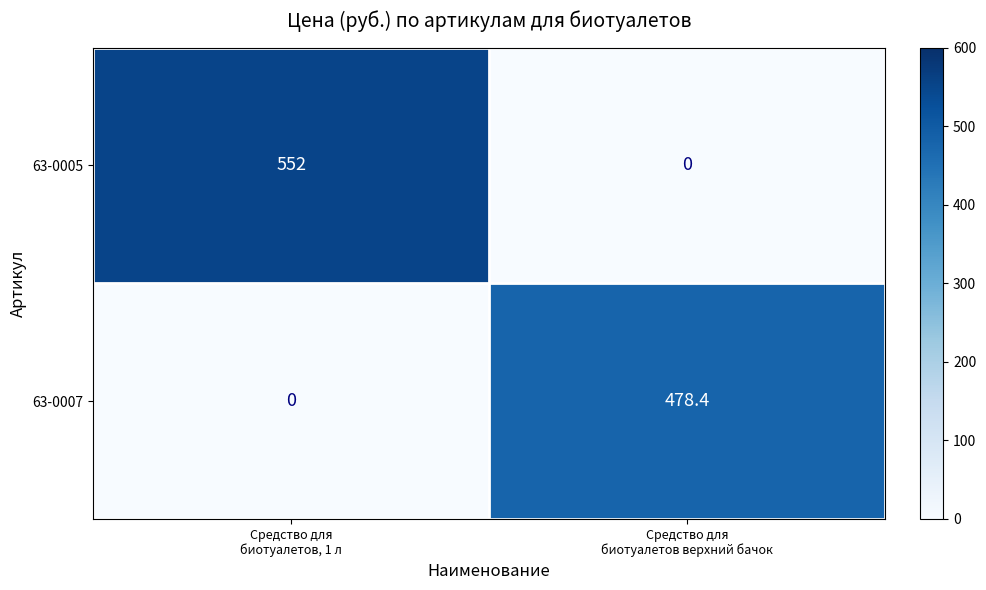

Which series has the largest total across all categories?

63-0005